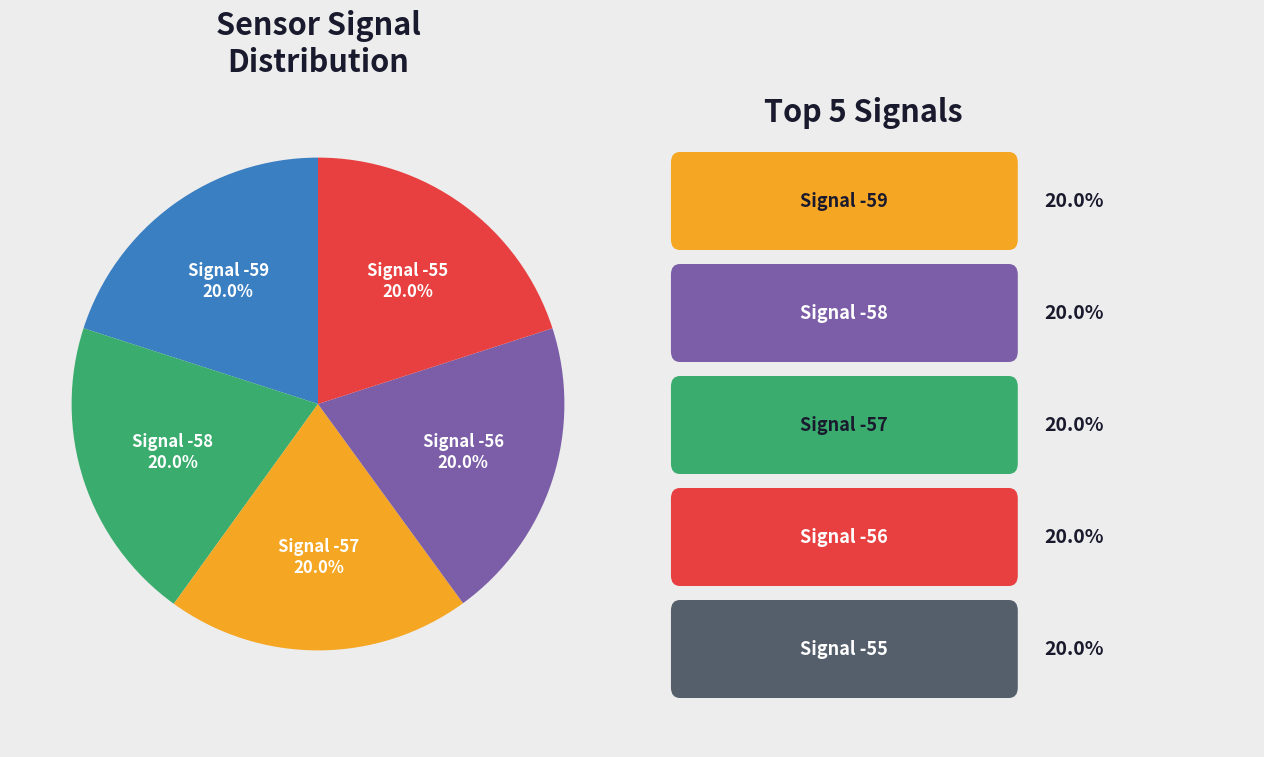

Is there any slice that represents more than half of the pie?

No